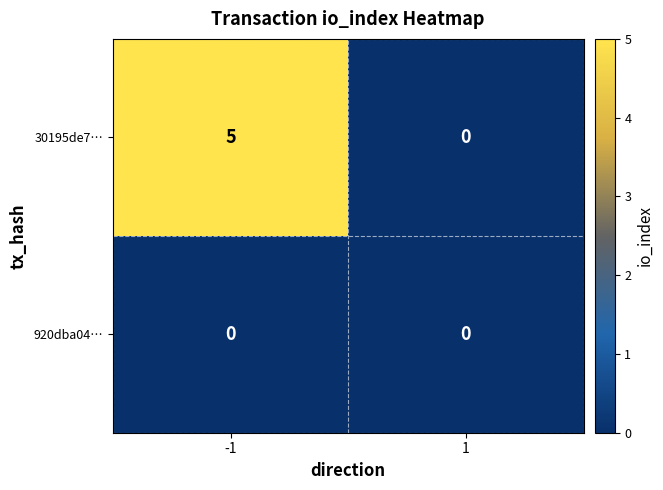

The value of 30195de7… at -1 is 5. True or false?

True